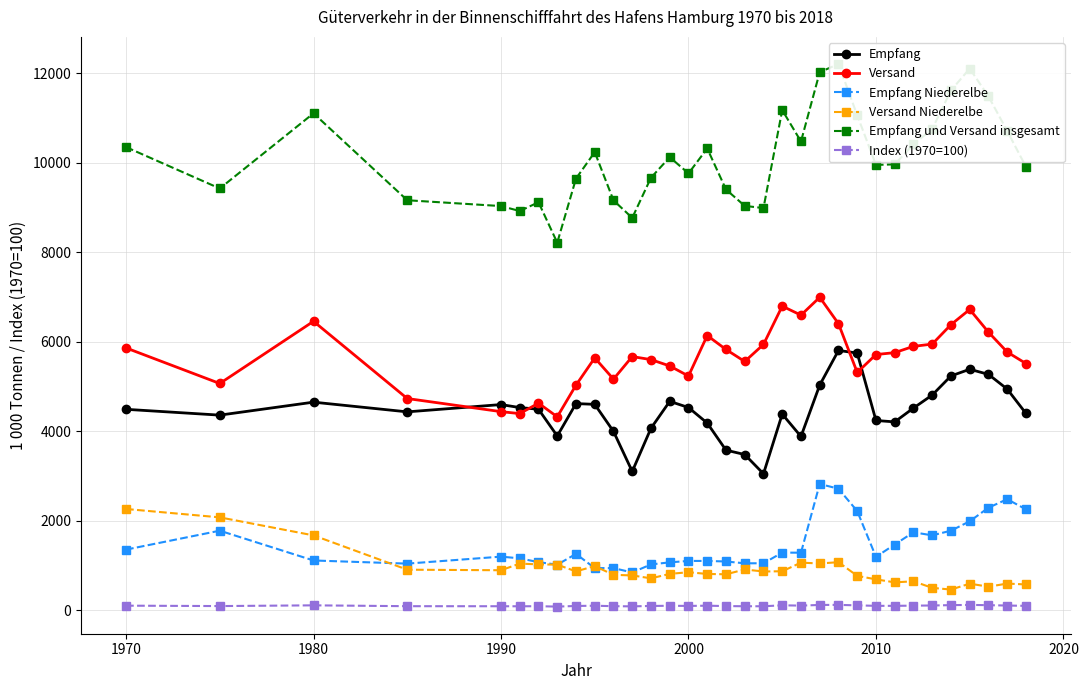

How many lines are shown in the chart?

6